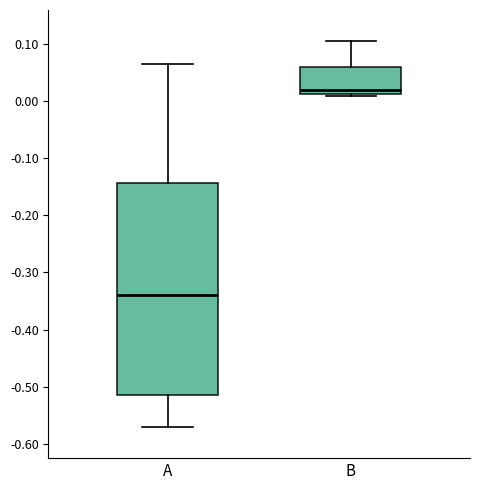

Reading left to right, read every box against the y-axis: the position of its median line, the range the box covers, and the ends of its whiskers. The values are not printed on the chart, so give them approximately, as read against the axis.

A: median -0.34, box -0.51 to -0.14, whiskers -0.57 to 0.06
B: median 0.02, box 0.01 to 0.06, whiskers 0.01 to 0.10